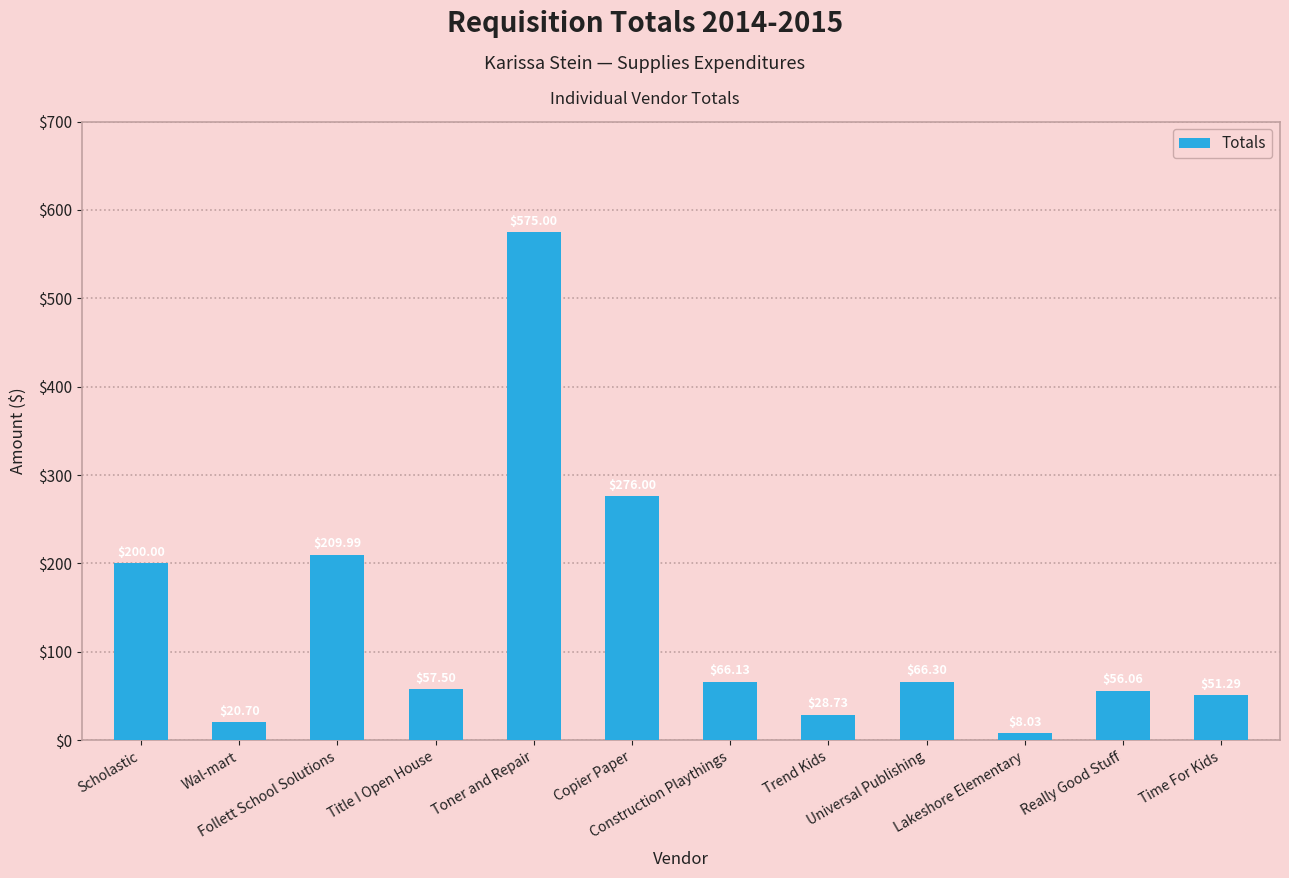

Rank the categories by value from lowest to highest.

Lakeshore Elementary, Wal-mart, Trend Kids, Time For Kids, Really Good Stuff, Title I Open House, Construction Playthings, Universal Publishing, Scholastic, Follett School Solutions, Copier Paper, Toner and Repair